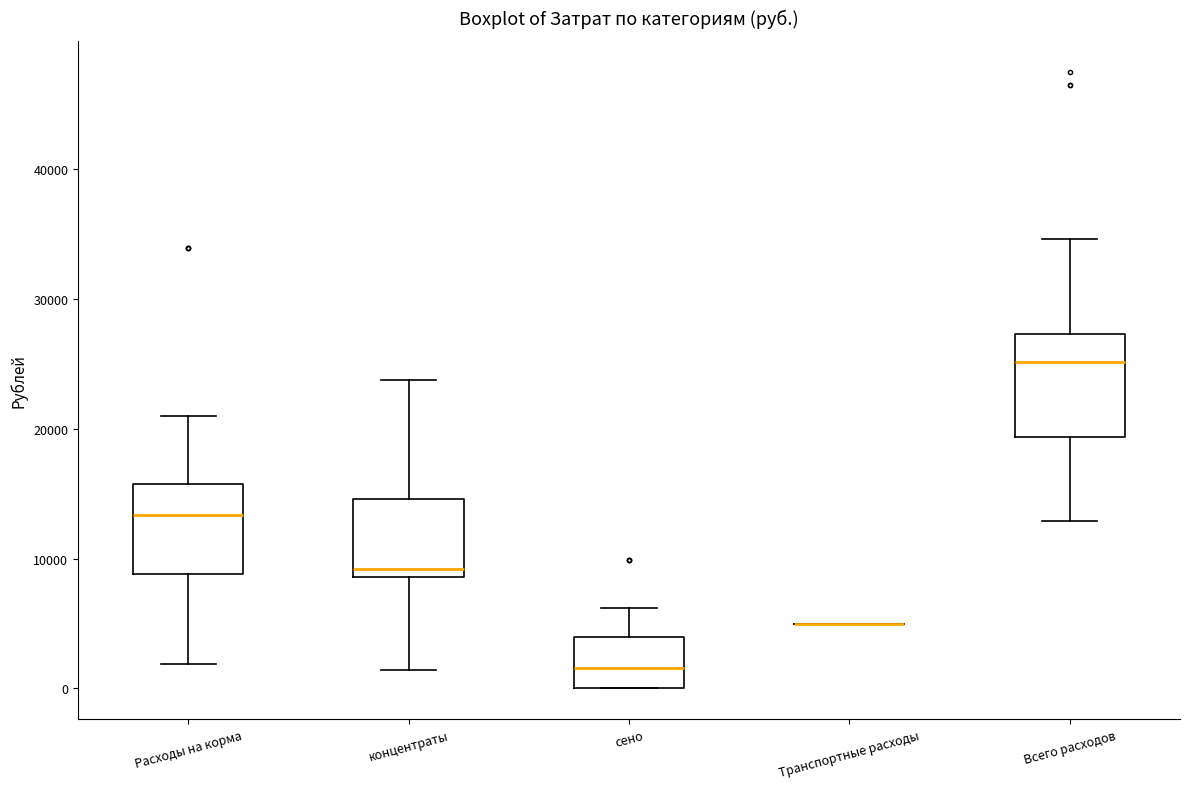

Reading left to right, read every box against the y-axis: the position of its median line, the range the box covers, and the ends of its whiskers. The values are not printed on the chart, so give them approximately, as read against the axis.

Расходы на корма: median 13000, box 9000 to 16000, whiskers 2000 to 21000
концентраты: median 9000 (just above the box's lower edge), box 9000 to 15000, whiskers 1000 to 24000
сено: median 2000, box 0 to 4000, whiskers 0 to 6000
Транспортные расходы: box collapsed to a line at 5000, whiskers 5000 to 5000
Всего расходов: median 25000, box 19000 to 27000, whiskers 13000 to 35000